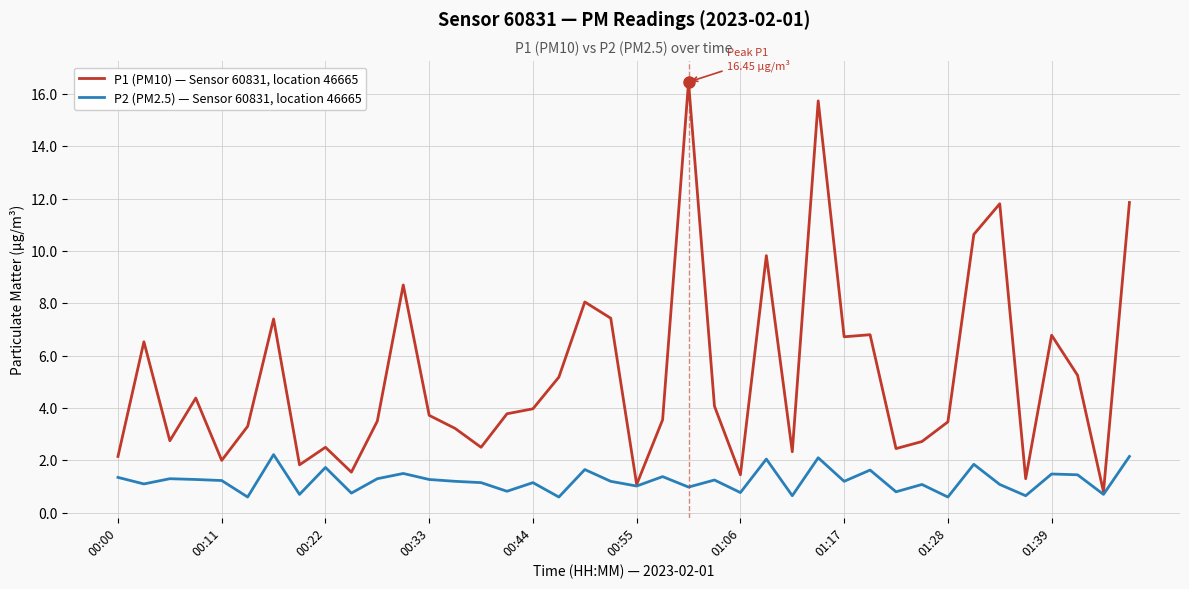

What is the minimum value shown in the chart?

0.6